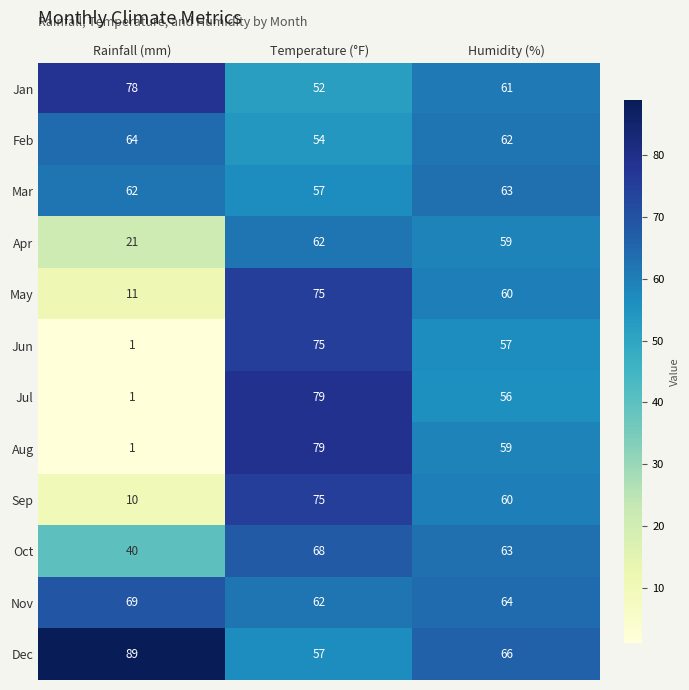

Where does the May series first go above 60?

Temperature (°F)